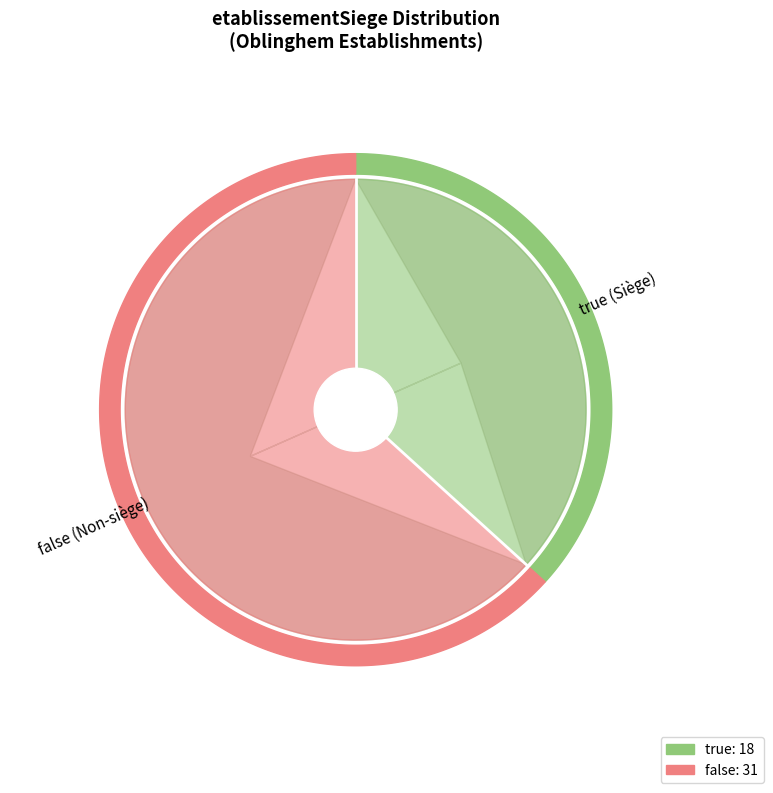

Is there any slice that represents more than half of the pie?

Yes